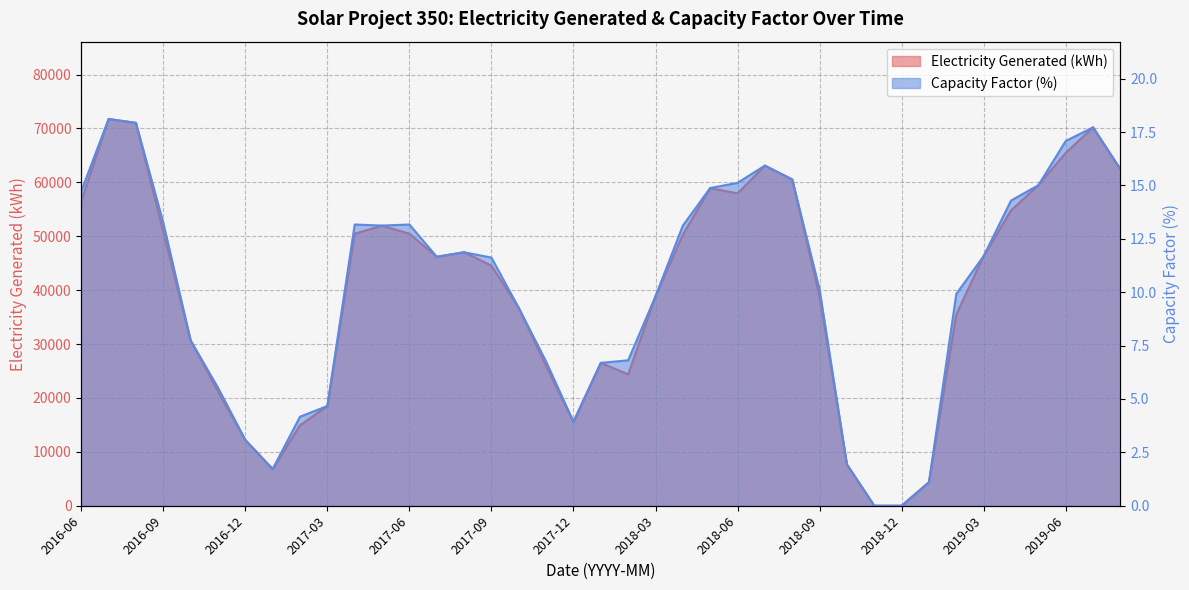

How many data points in Electricity Generated (kWh) are above 46190?

20